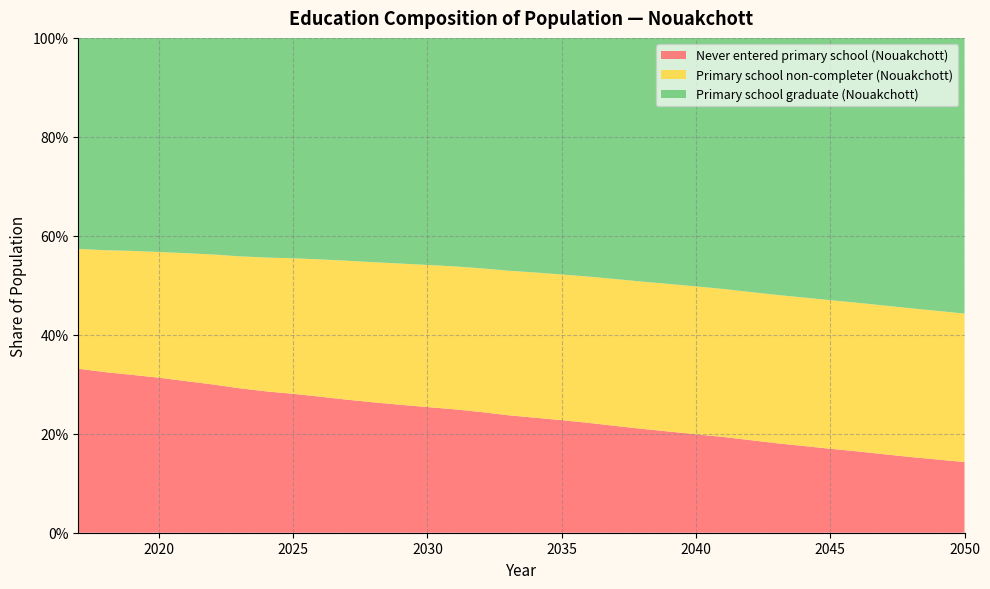

Reading left to right, transcribe all the data shown in this chart.

Never entered primary school (Nouakchott): 2017=0.3	2018=0.3	2019=0.3	2020=0.3	2021=0.3	2022=0.3	2023=0.3	2024=0.3	2025=0.3	2026=0.3	2027=0.3	2028=0.3	2029=0.3	2030=0.3	2031=0.2	2032=0.2	2033=0.2	2034=0.2	2035=0.2	2036=0.2	2037=0.2	2038=0.2	2039=0.2	2040=0.2	2041=0.2	2042=0.2	2043=0.2	2044=0.2	2045=0.2	2046=0.2	2047=0.2	2048=0.2	2049=0.1	2050=0.1
Primary school non-completer (Nouakchott): 2017=0.2	2018=0.2	2019=0.3	2020=0.3	2021=0.3	2022=0.3	2023=0.3	2024=0.3	2025=0.3	2026=0.3	2027=0.3	2028=0.3	2029=0.3	2030=0.3	2031=0.3	2032=0.3	2033=0.3	2034=0.3	2035=0.3	2036=0.3	2037=0.3	2038=0.3	2039=0.3	2040=0.3	2041=0.3	2042=0.3	2043=0.3	2044=0.3	2045=0.3	2046=0.3	2047=0.3	2048=0.3	2049=0.3	2050=0.3
Primary school graduate (Nouakchott): 2017=0.4	2018=0.4	2019=0.4	2020=0.4	2021=0.4	2022=0.4	2023=0.4	2024=0.4	2025=0.4	2026=0.4	2027=0.5	2028=0.5	2029=0.5	2030=0.5	2031=0.5	2032=0.5	2033=0.5	2034=0.5	2035=0.5	2036=0.5	2037=0.5	2038=0.5	2039=0.5	2040=0.5	2041=0.5	2042=0.5	2043=0.5	2044=0.5	2045=0.5	2046=0.5	2047=0.5	2048=0.5	2049=0.6	2050=0.6